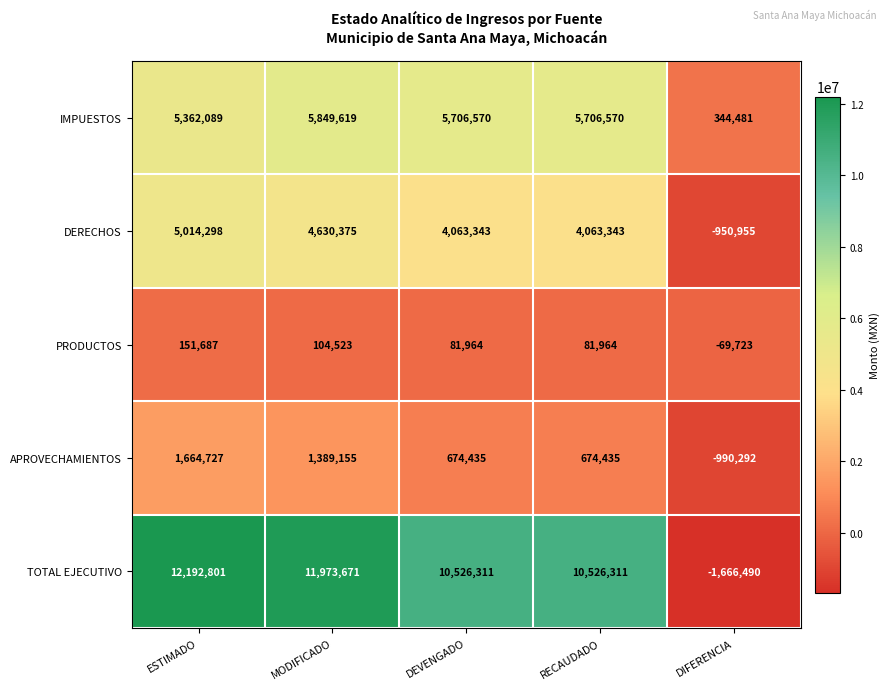

Count the APROVECHAMIENTOS values in the range 674435 to 1389155.

3